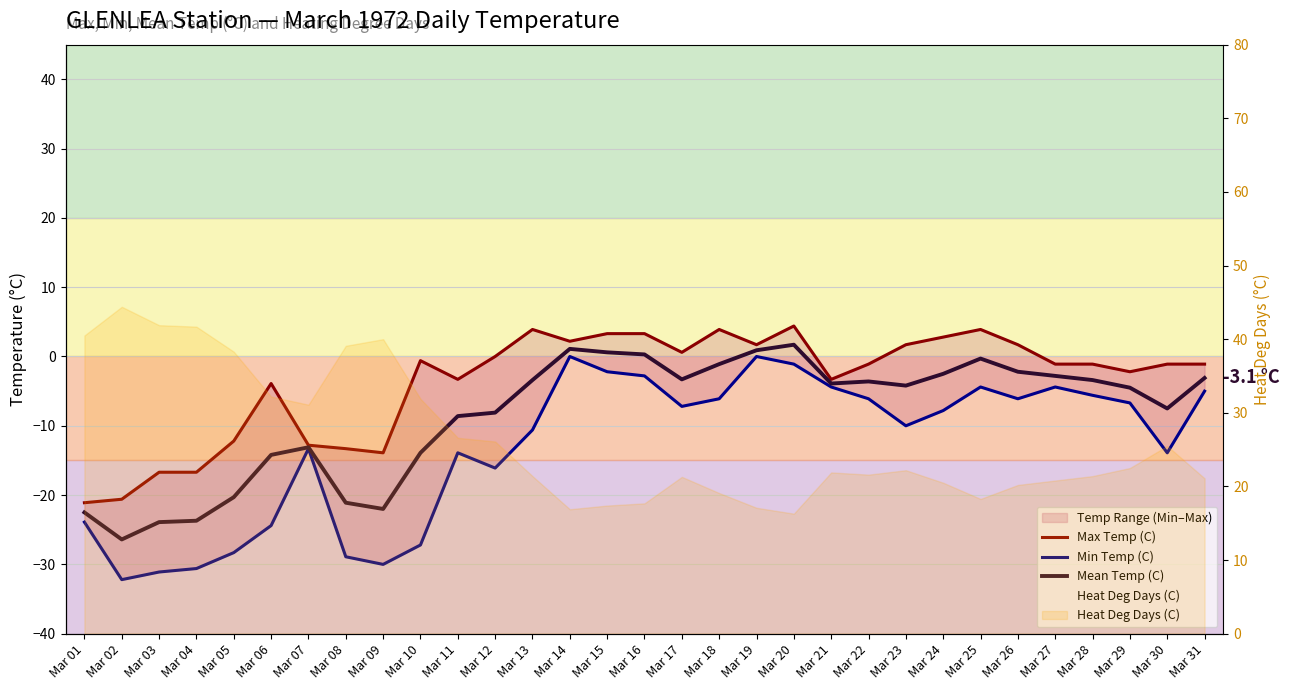

How many lines are shown in the chart?

3